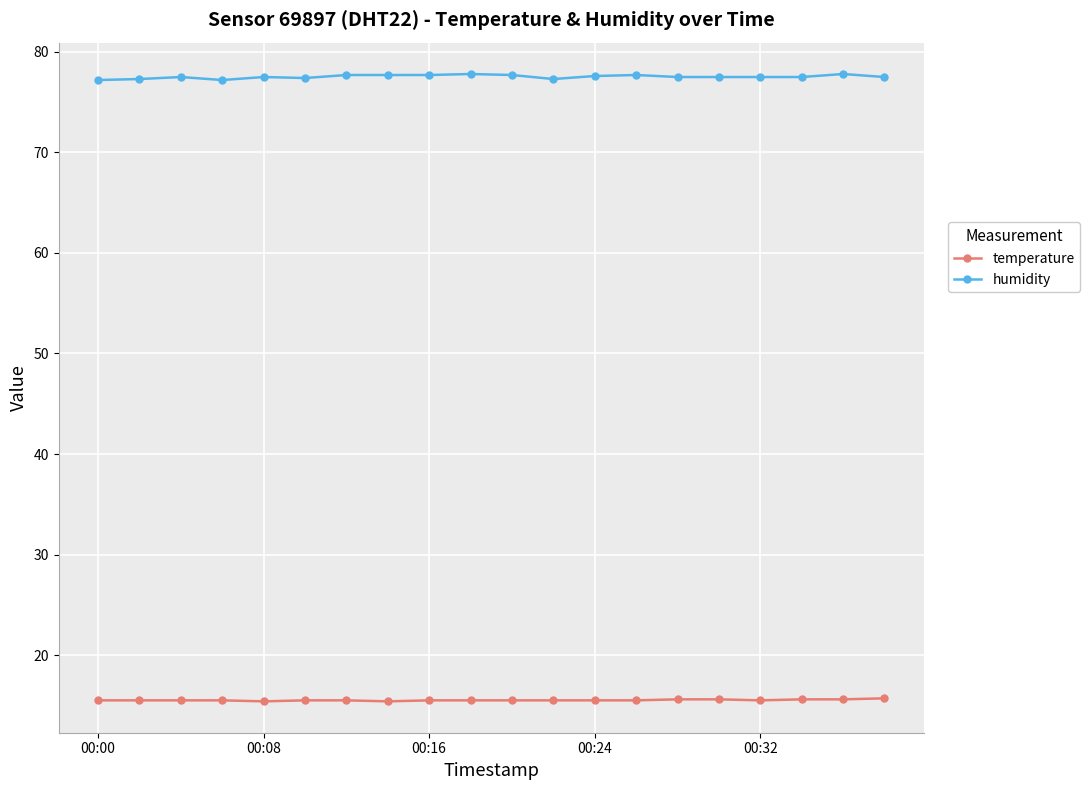

Which series has the largest total across all categories?

humidity